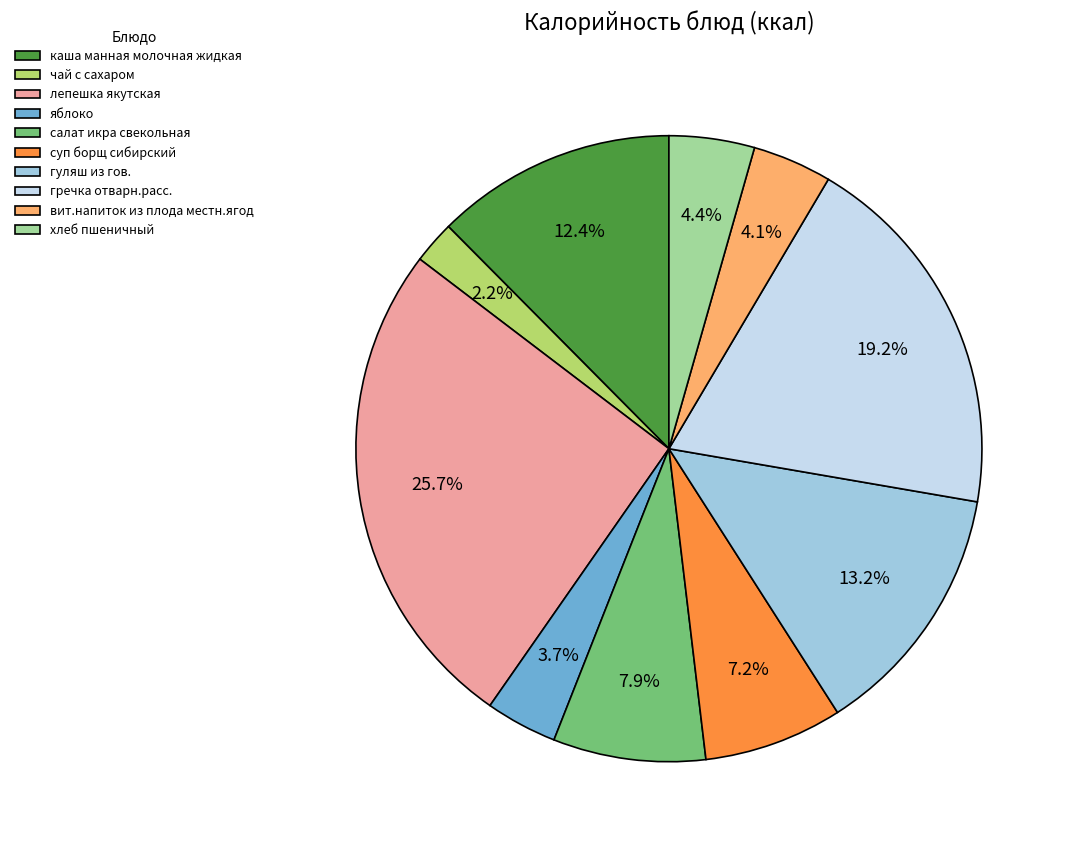

True or false: гречка отварн.расс. accounts for 19% of the total.

True